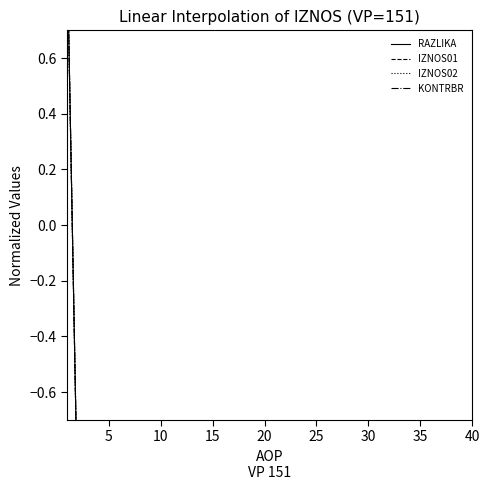

Rank the series by their maximum value, from highest to lowest.

RAZLIKA, IZNOS01, IZNOS02, KONTRBR